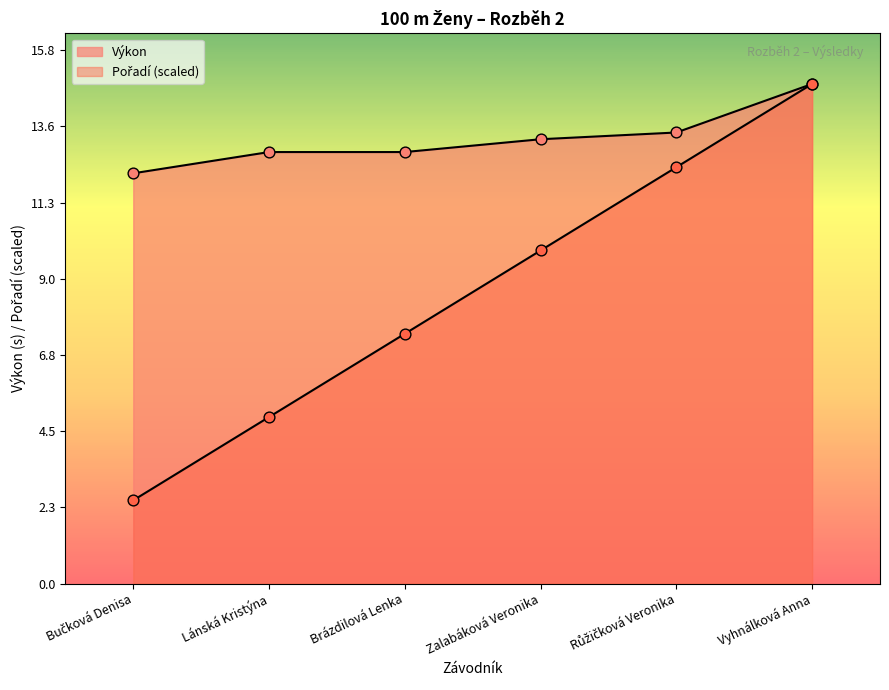

Which series contains the lowest Y value?

Pořadí